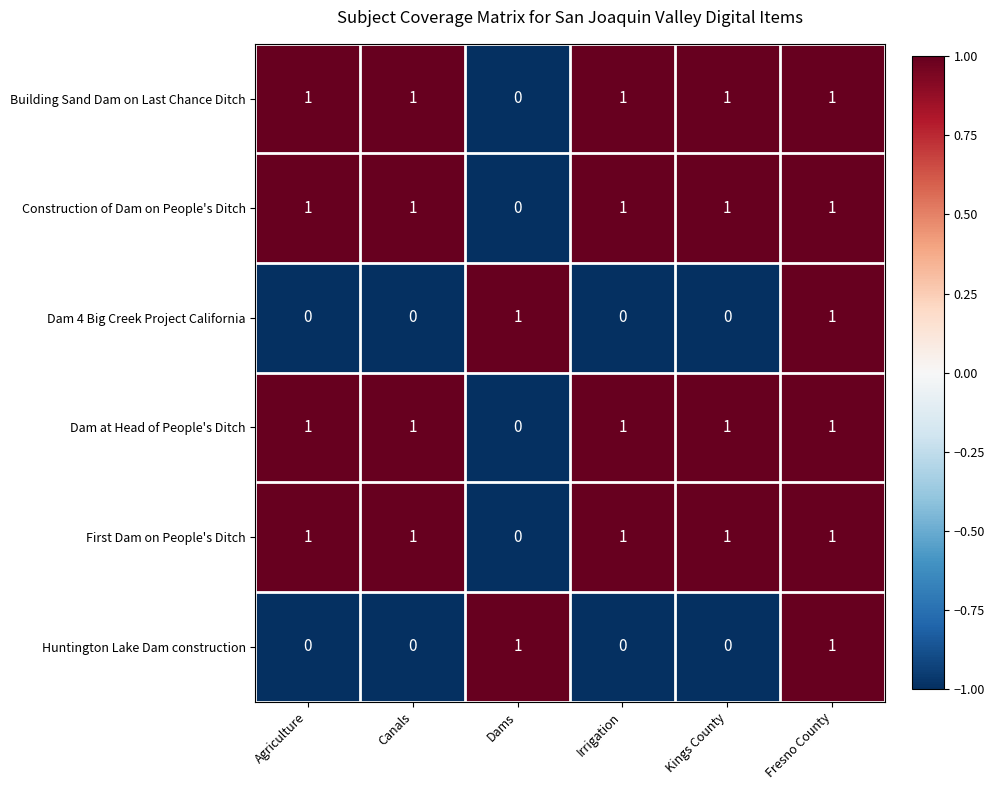

Is it true that Construction of Dam on People's Ditch equals 1 at Agriculture?

True